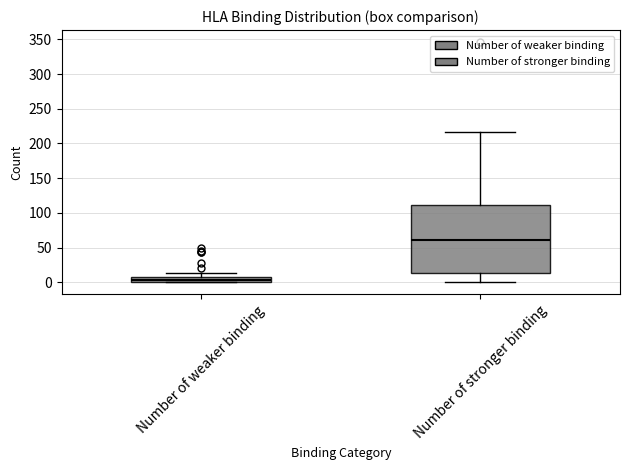

Which box's median line is the highest?

Number of stronger binding